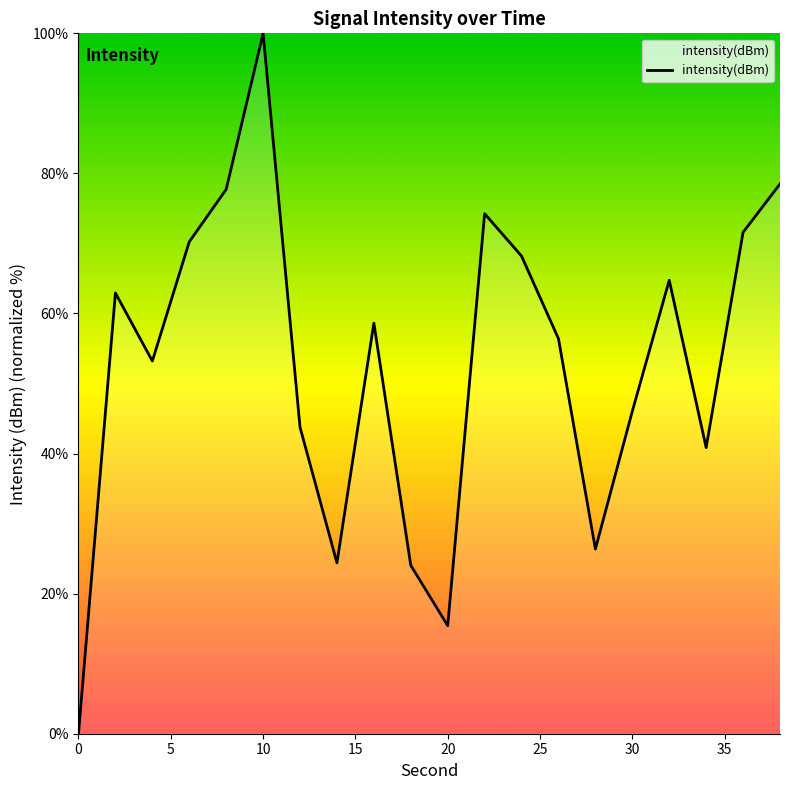

What is the difference between the maximum and minimum values?

100.0